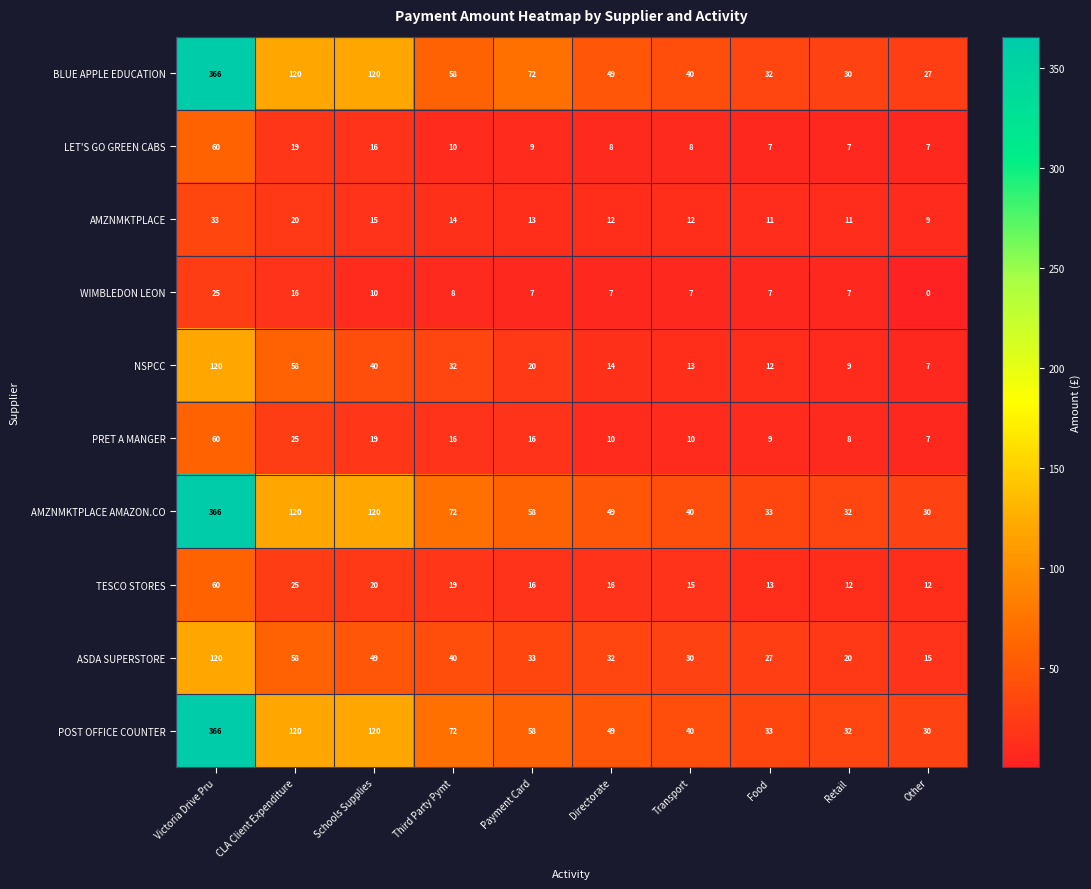

What is the minimum value for BLUE APPLE EDUCATION?

27